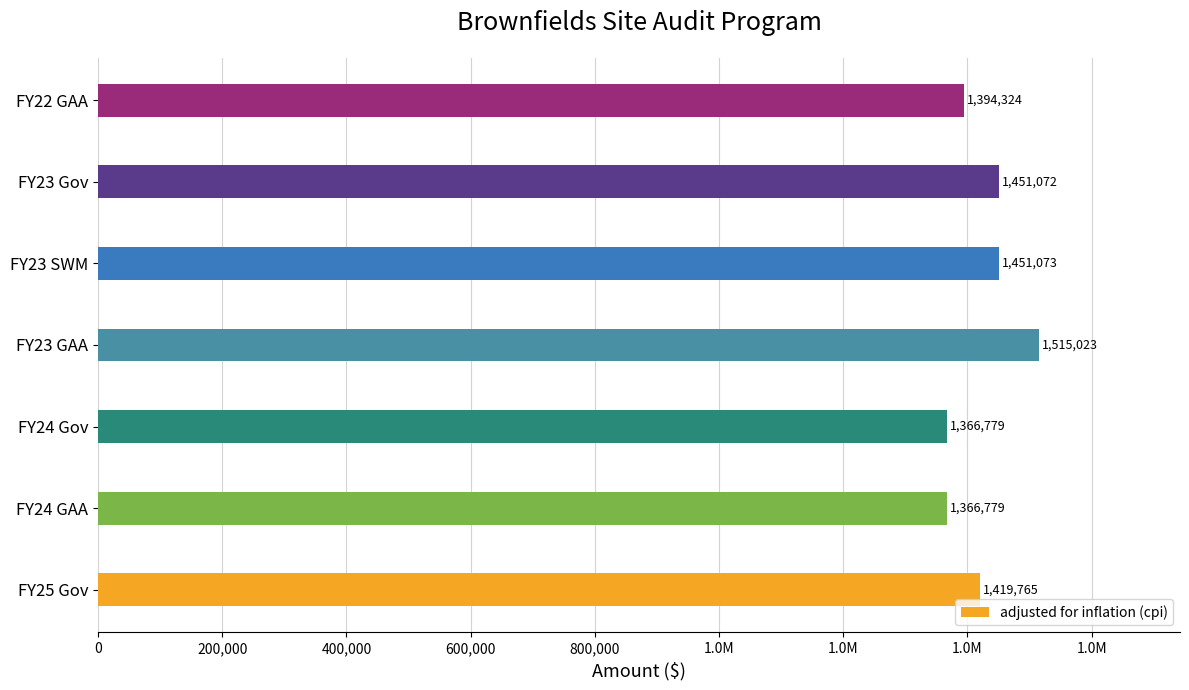

Does the chart contain any negative values?

No